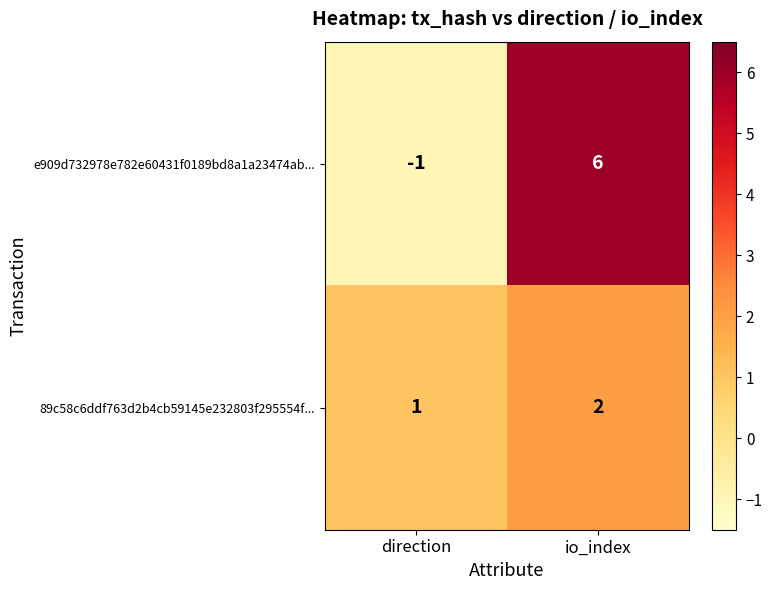

At io_index, list the series in order from largest to smallest.

e909d732978e782e60431f0189bd8a1a23474ab..., 89c58c6ddf763d2b4cb59145e232803f295554f...